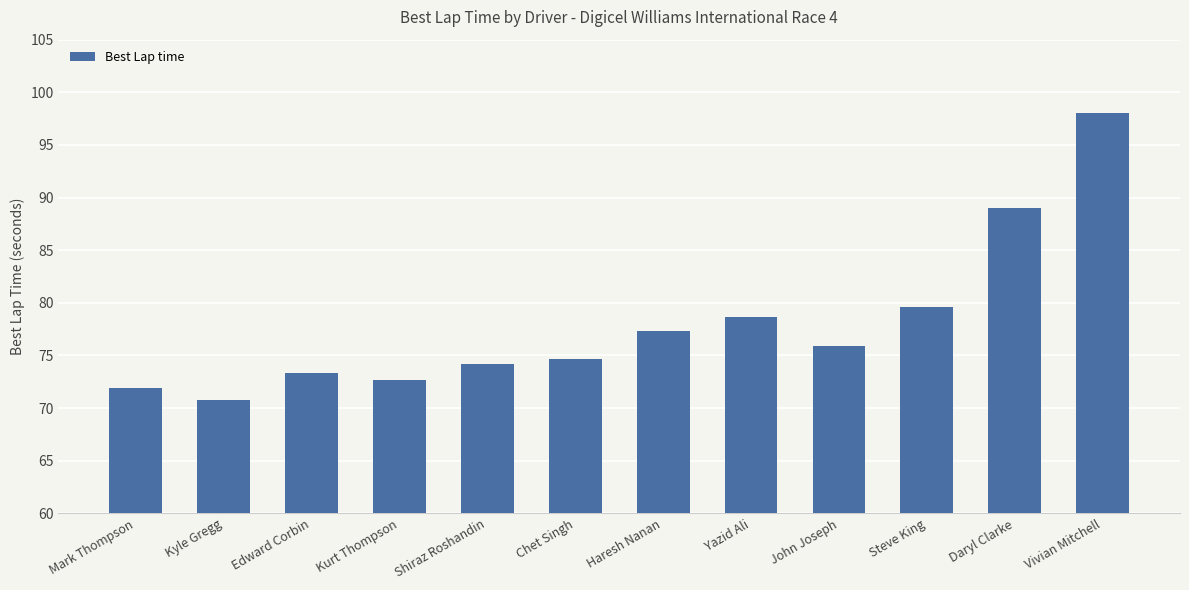

What is the approximate value at Kyle Gregg?

70.7